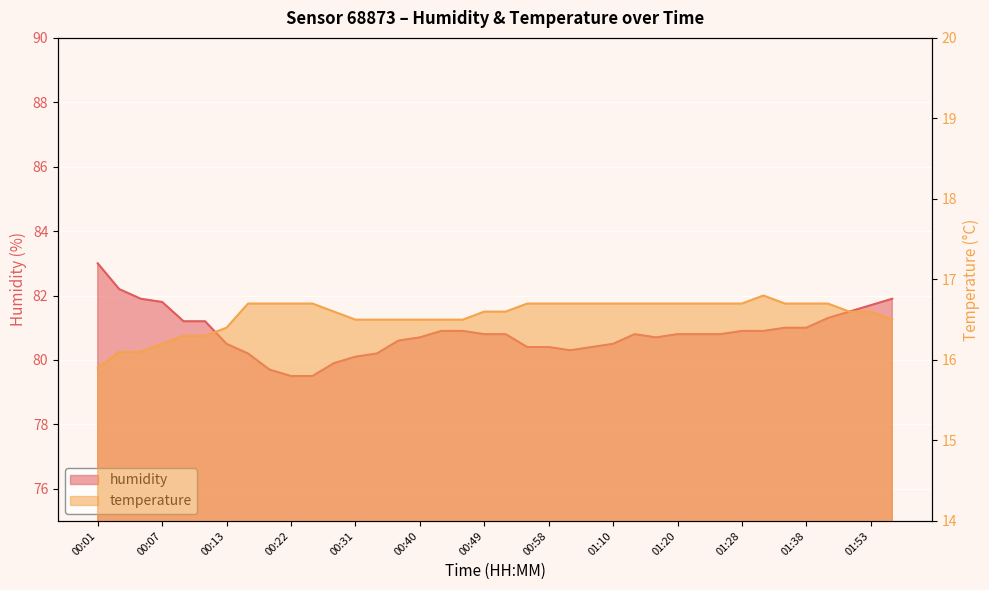

How many interior local valleys does the humidity series have?

2